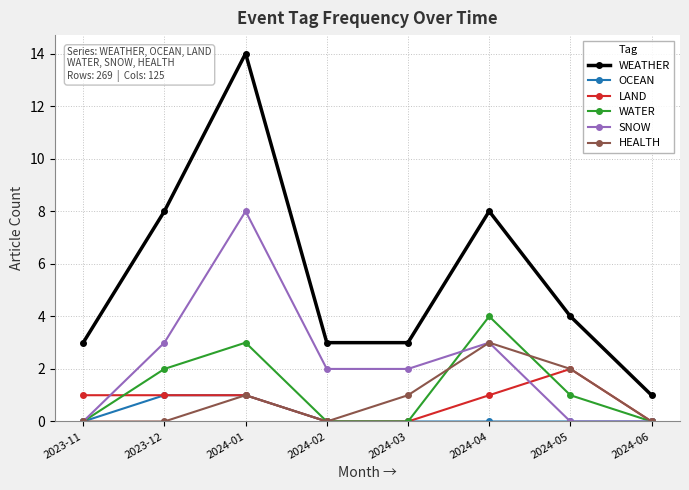

How many lines are shown in the chart?

6